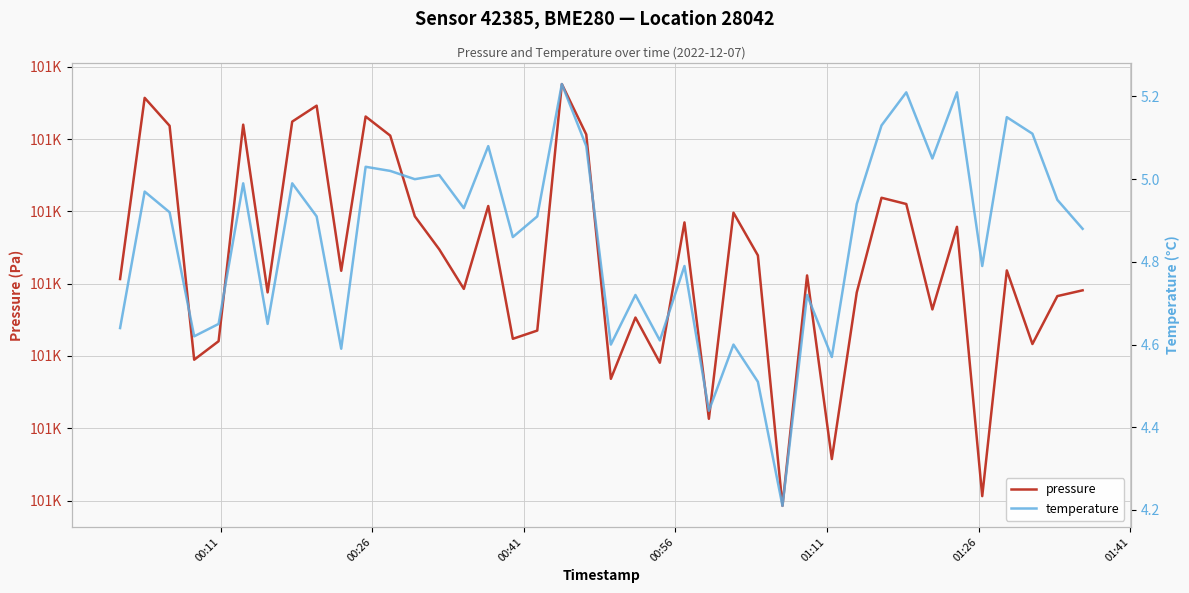

How many interior local peaks does the temperature series have?

14